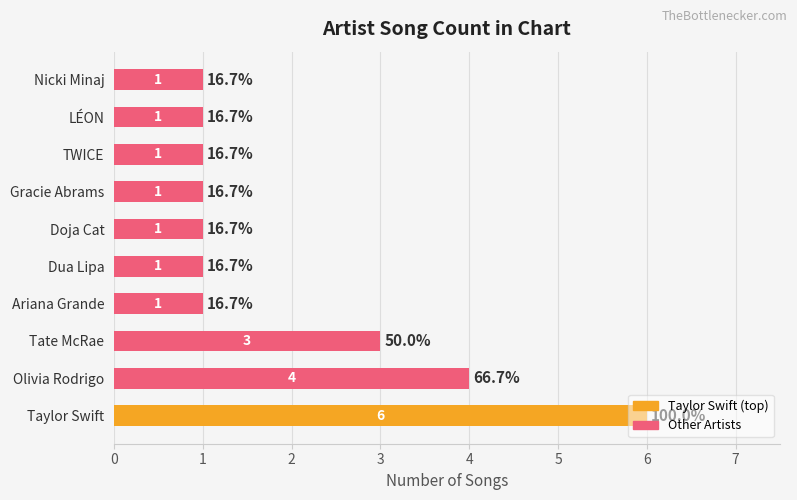

The chart shows a value of 1 at TWICE. True or false?

True